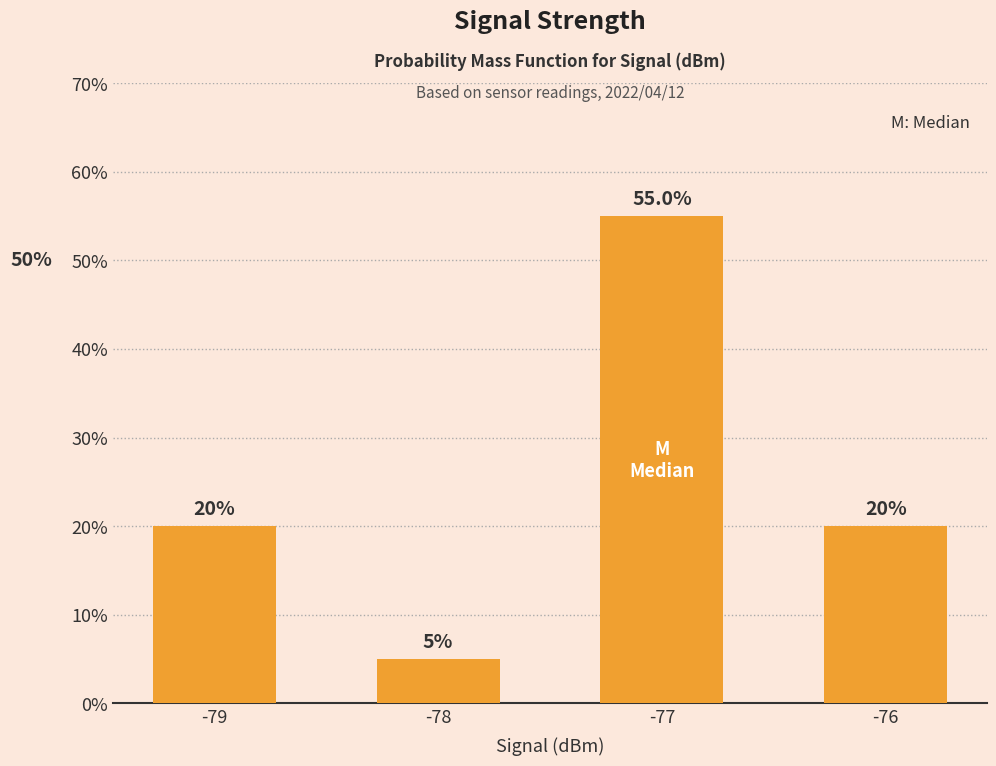

True or false: the data shows 7.4 at -78.

False